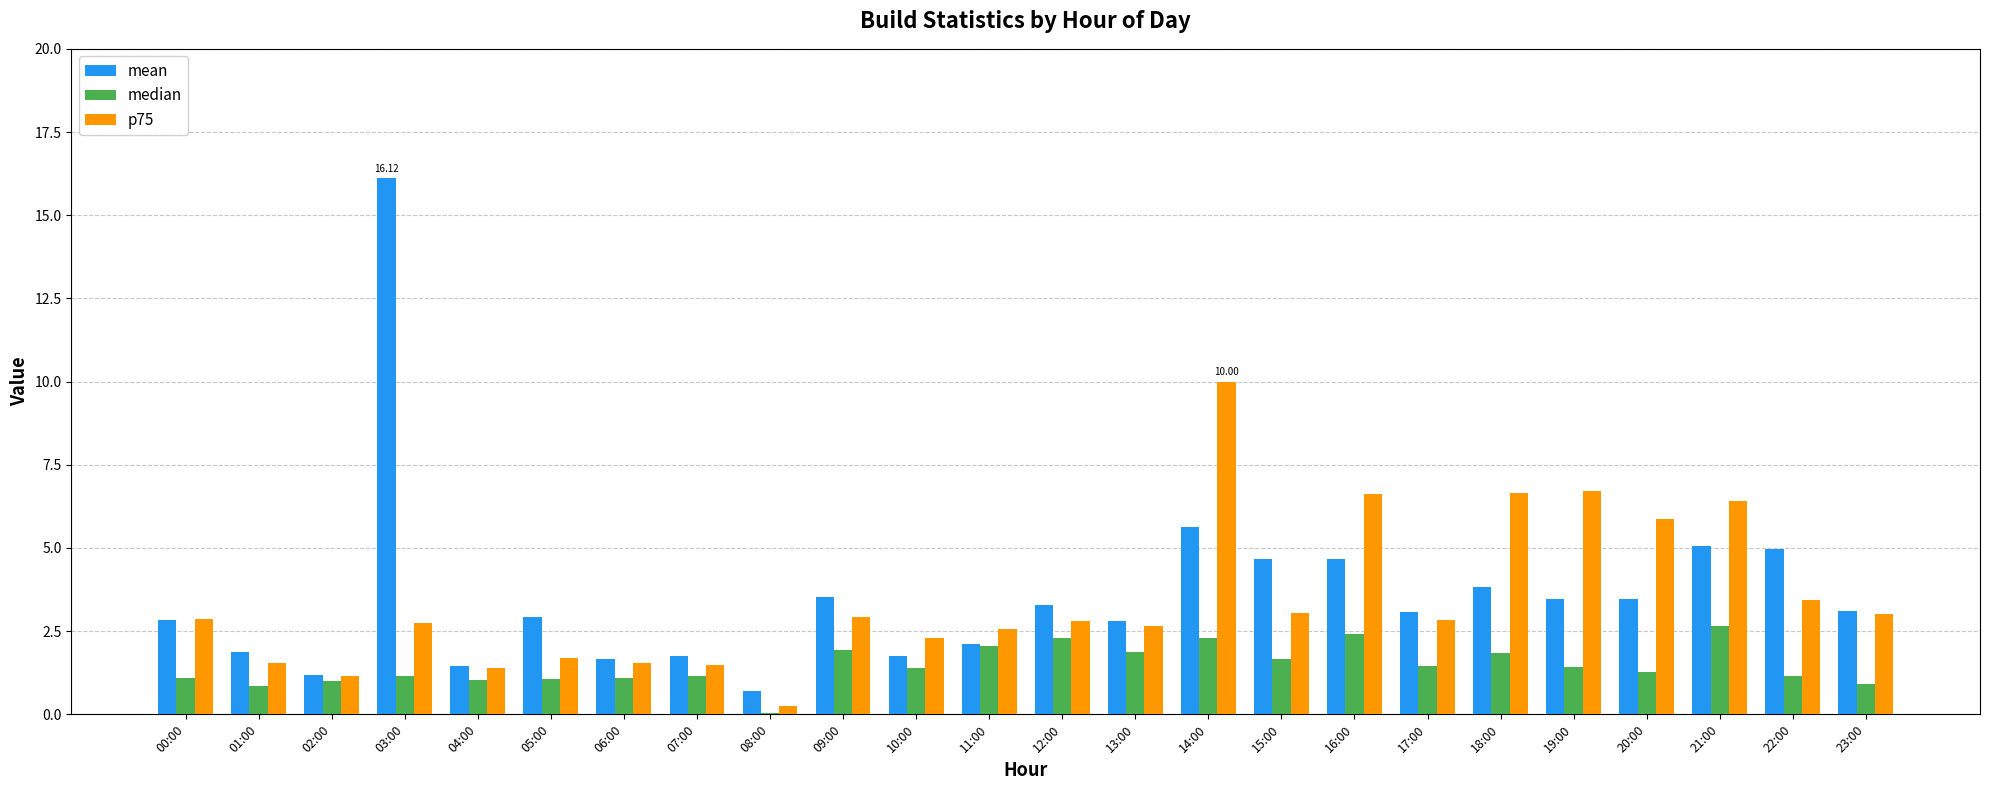

Count the number of categories in the chart.

24